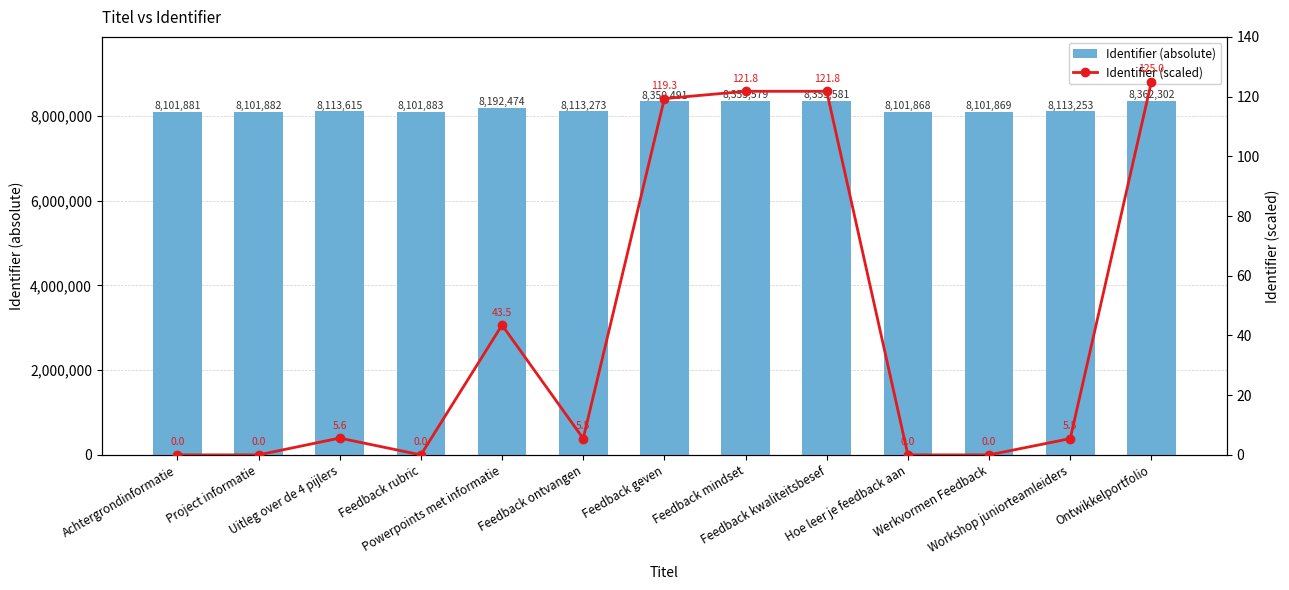

What is the label of the 5th bar from the right?

Feedback kwaliteitsbesef